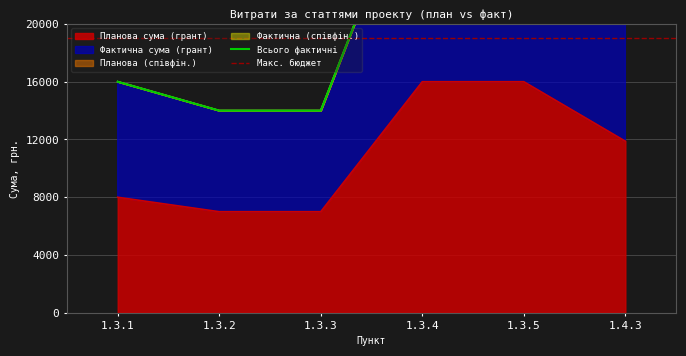

How many lines are shown in the chart?

2